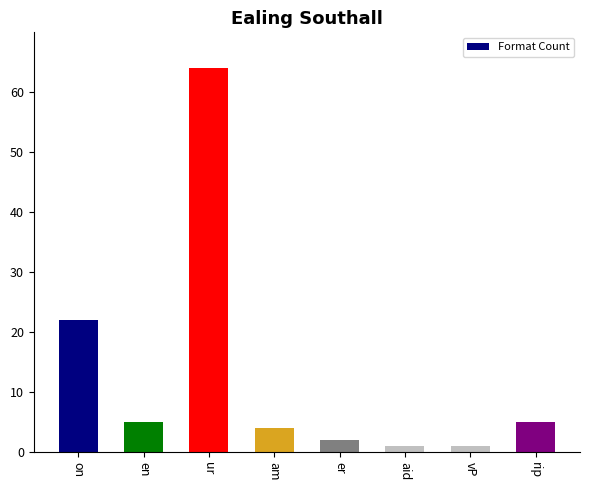

Where does the data first go above 5?

on